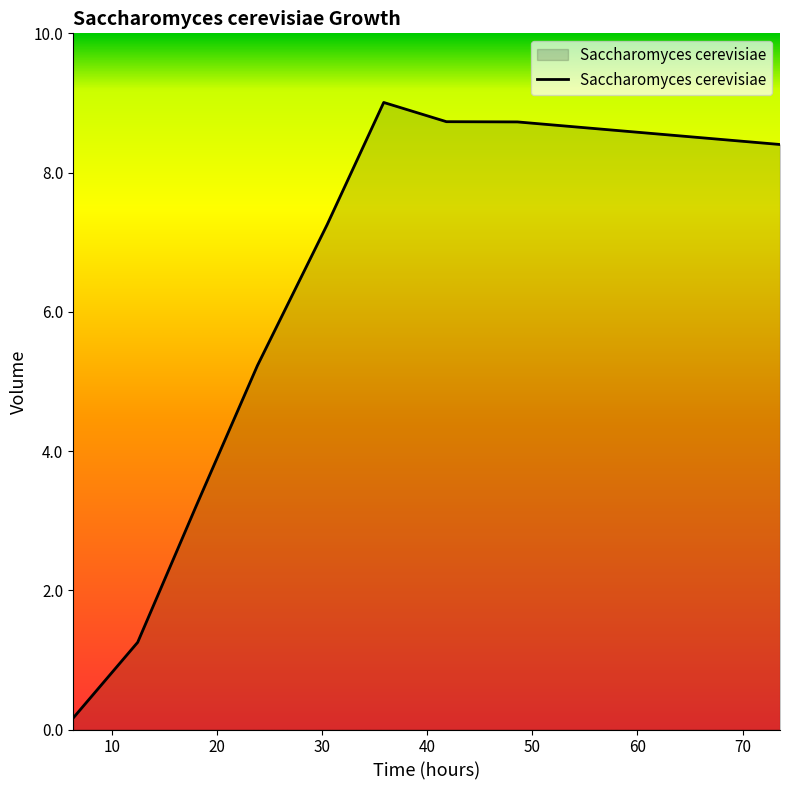

What is the maximum value shown in the chart?

9.0